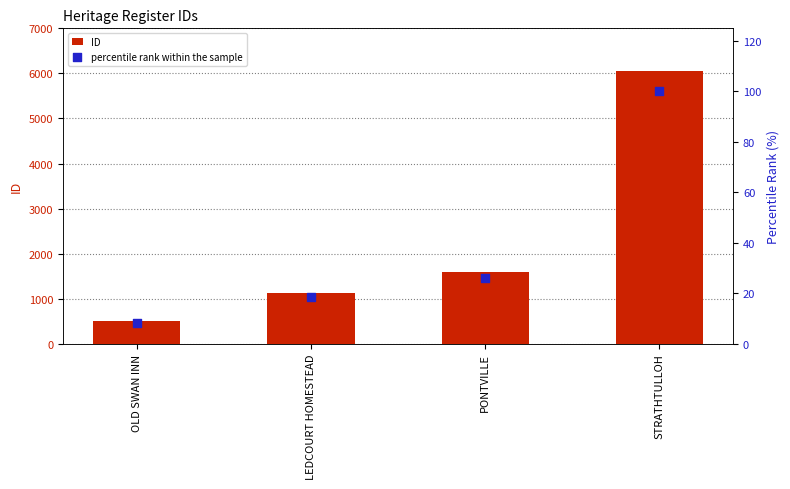

Which series contains the highest Y value?

ID